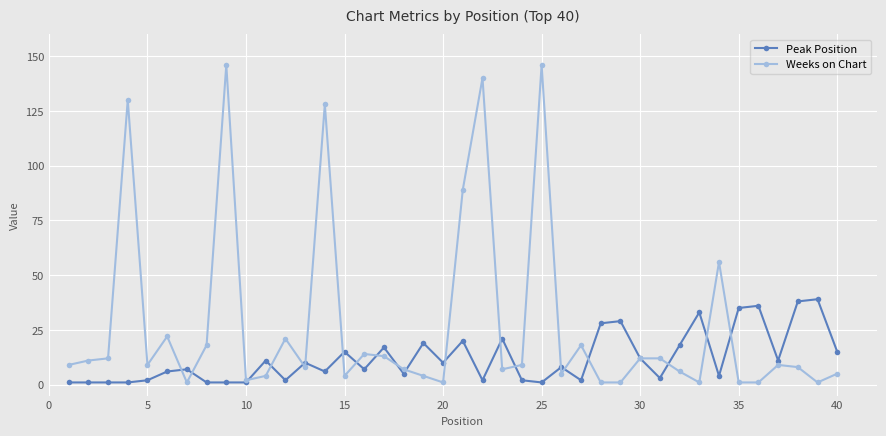

Reading right to left, what are all the values shown in this chart?

Peak Position: 15	39	38	11	36	35	4	33	18	3	12	29	28	2	8	1	2	21	2	20	10	19	5	17	7	15	6	10	2	11	1	1	1	7	6	2	1	1	1	1
Weeks on Chart: 5	1	8	9	1	1	56	1	6	12	12	1	1	18	5	146	9	7	140	89	1	4	7	13	14	4	128	8	21	4	2	146	18	1	22	9	130	12	11	9